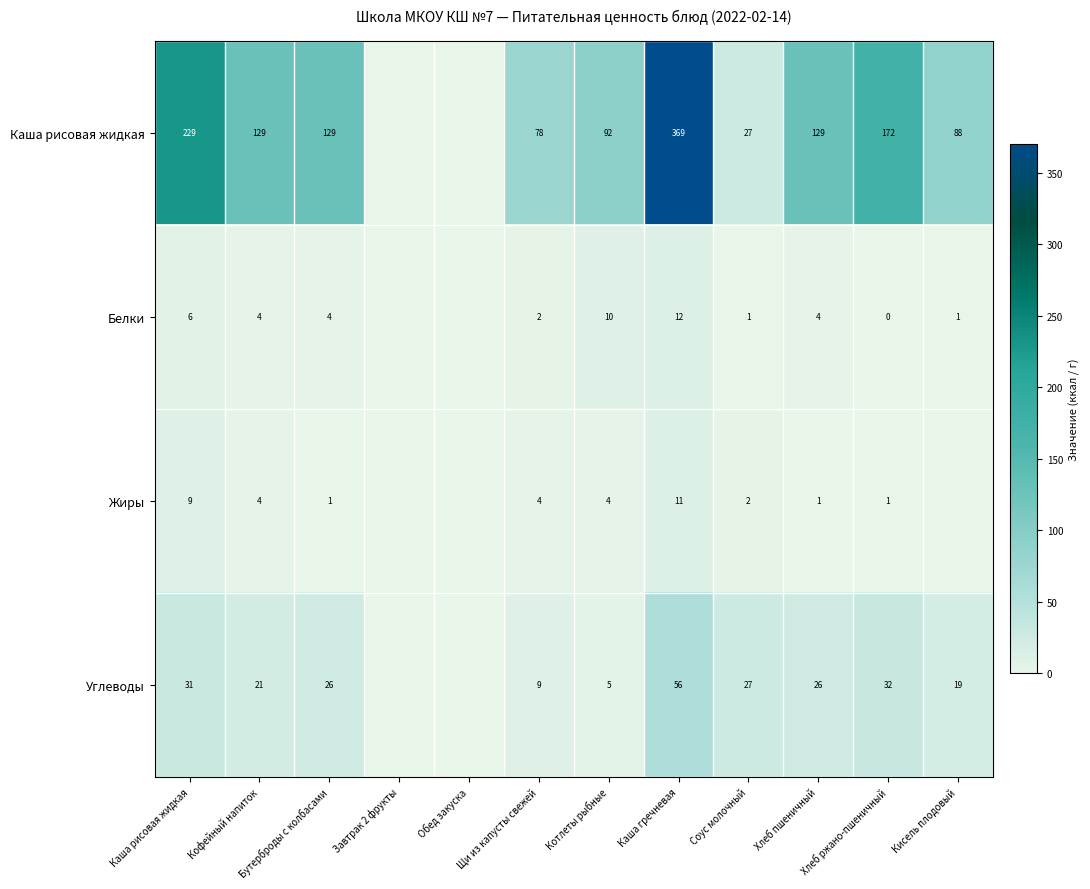

True or false: Каша рисовая жидкая has a value of 343 at Каша рисовая жидкая.

False